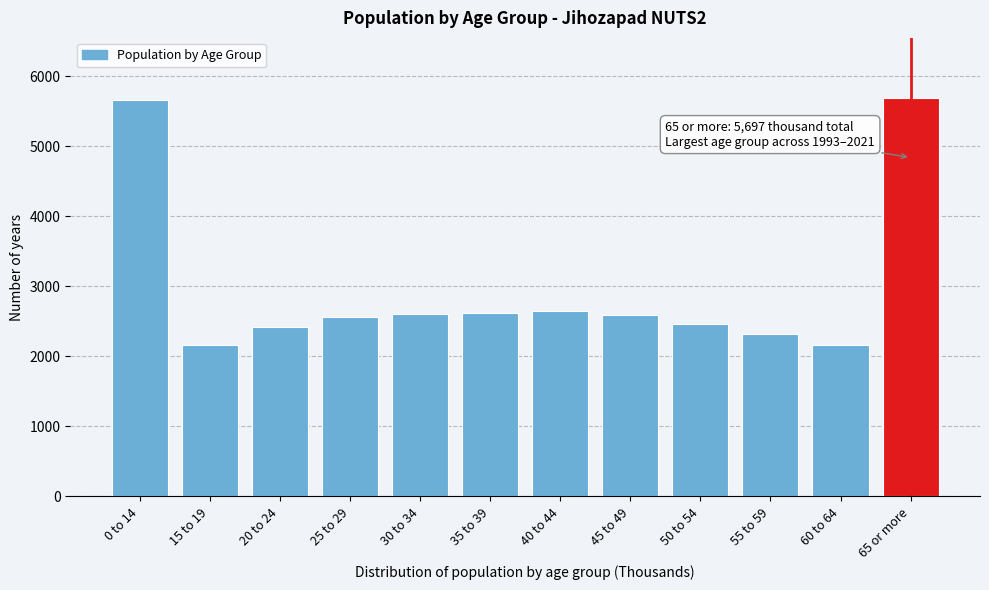

The value at 35 to 39 is 2622.7. True or false?

True